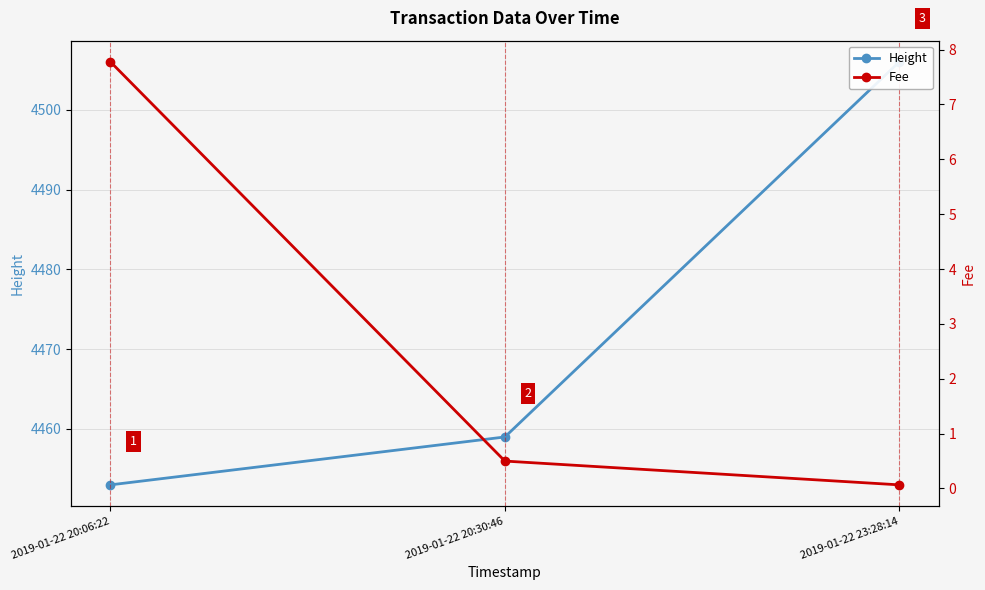

List the labels in order of Height value, largest first.

2019-01-22 23:28:14, 2019-01-22 20:30:46, 2019-01-22 20:06:22